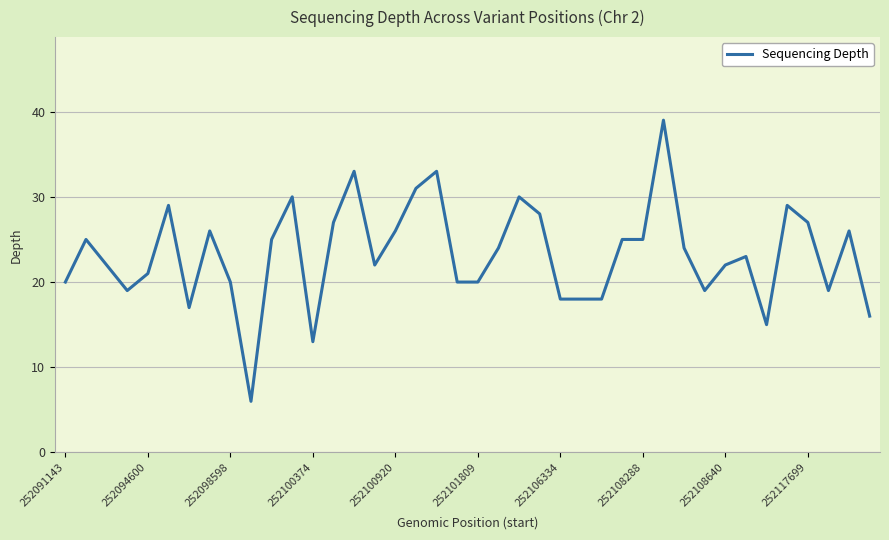

What is the minimum value shown in the chart?

6